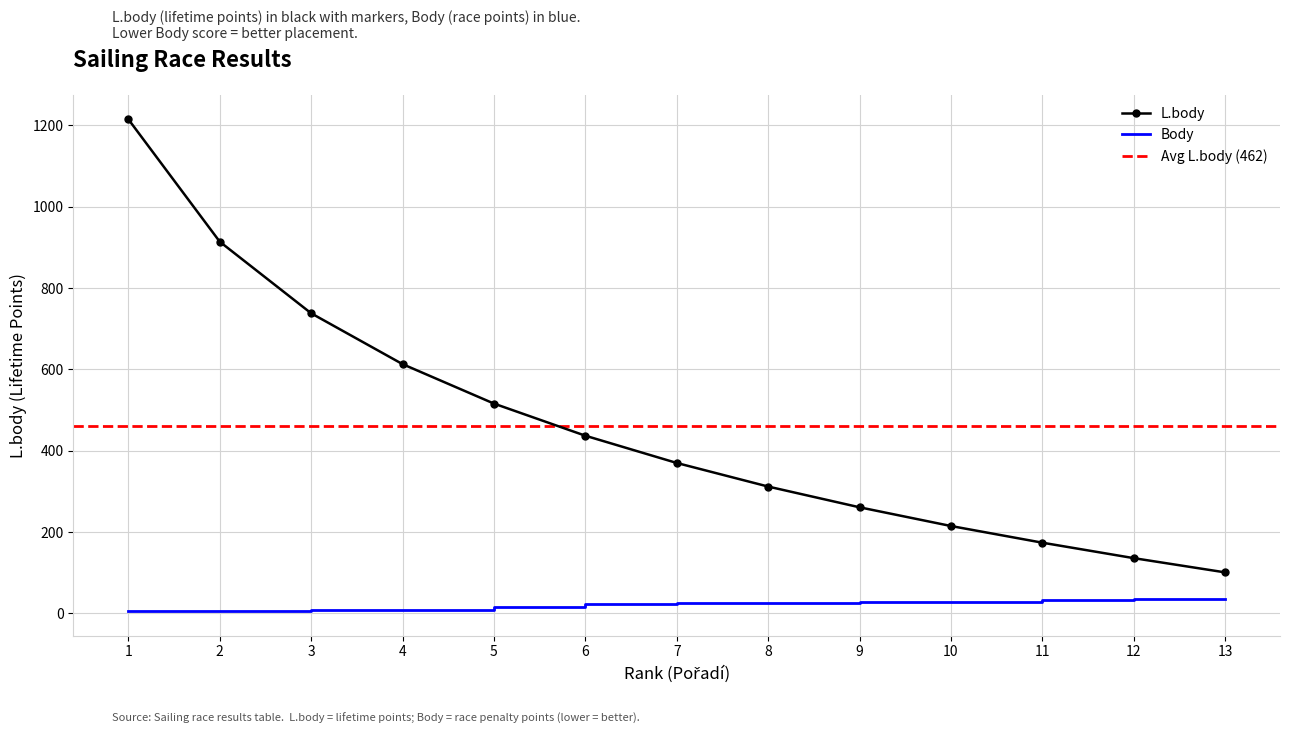

Reading left to right, what are all the values shown in this chart?

L.body: 1215	914	738	613	516	437	370	312	261	215	174	136	101
Body: 6	7	8	9	16	23	25	25	27	28	33	35	35